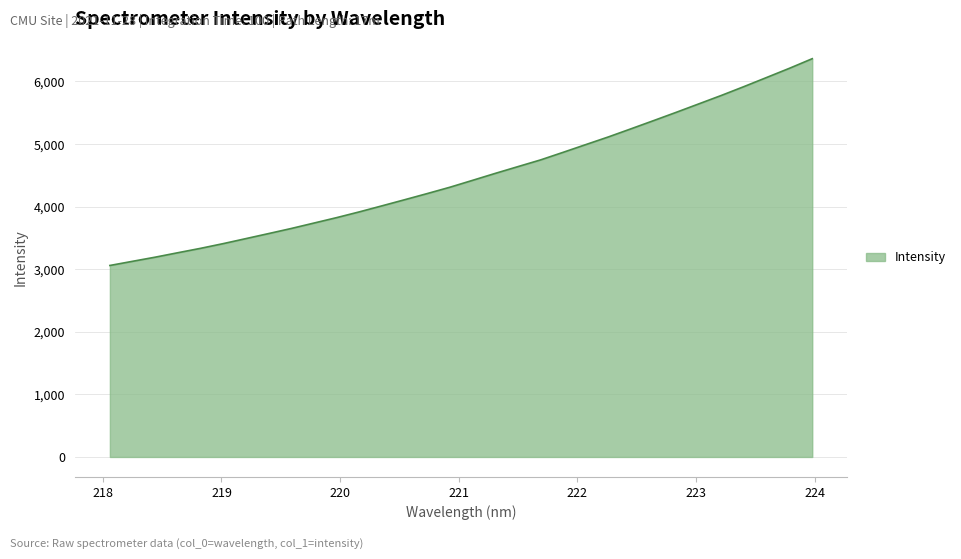

How many lines are shown in the chart?

1